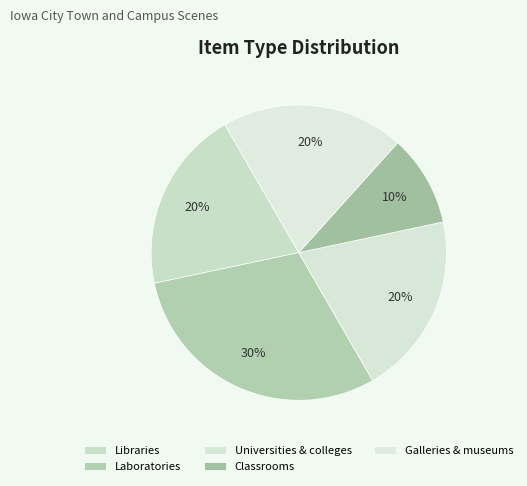

Which category has the biggest portion of the pie?

Laboratories